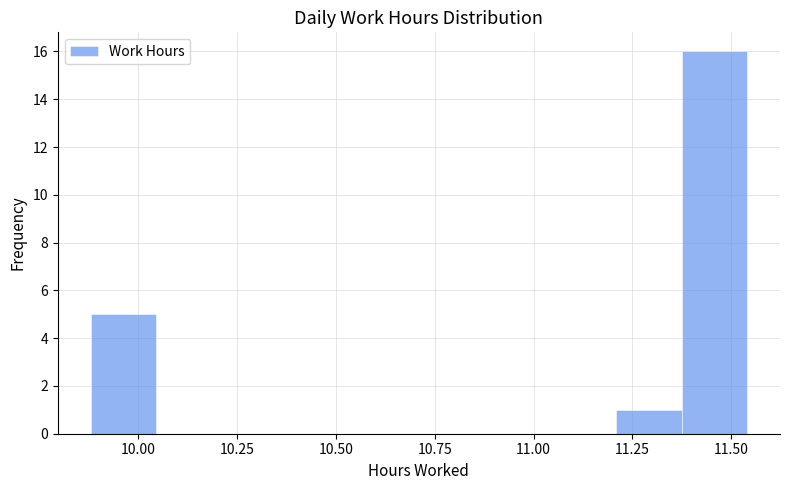

Read against the x-axis, roughly where is the centre of the tallest bar?

11.45